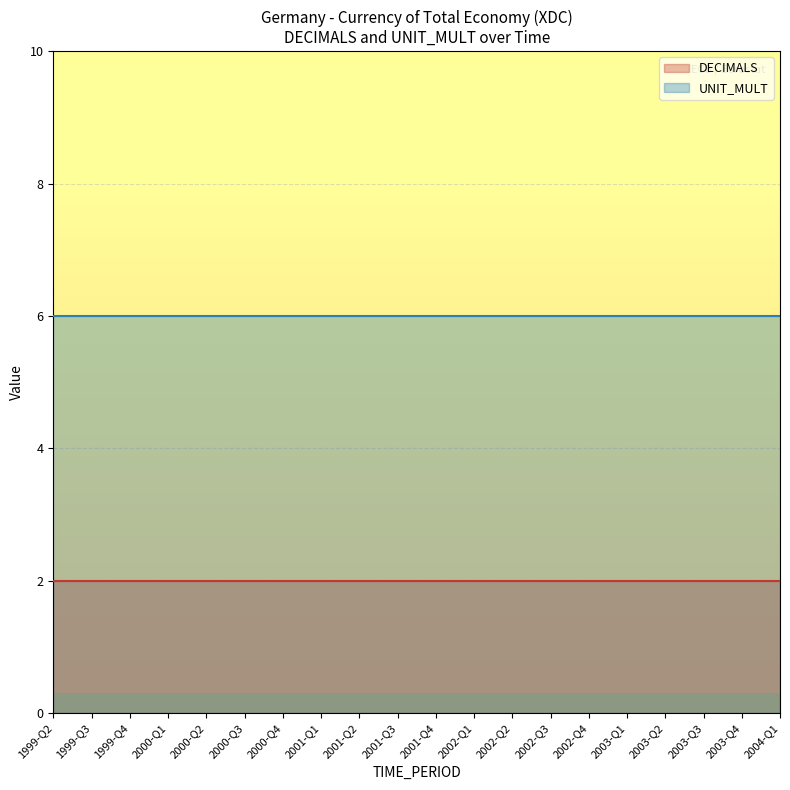

List the series in order of their peak value, highest first.

UNIT_MULT, DECIMALS